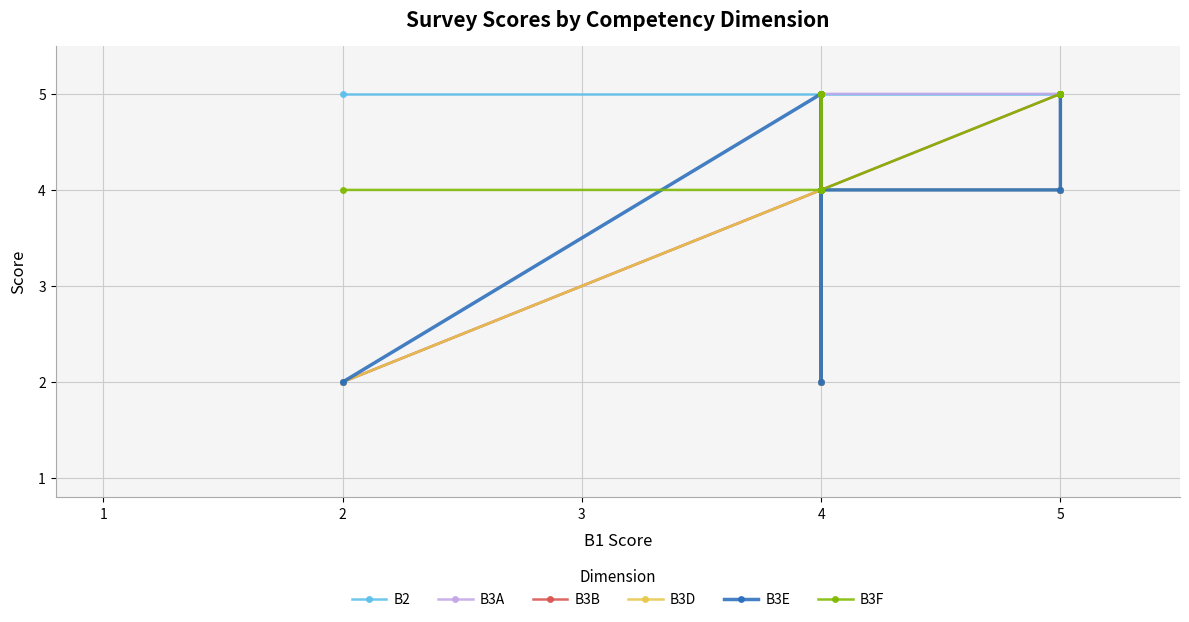

What is the average value?

4